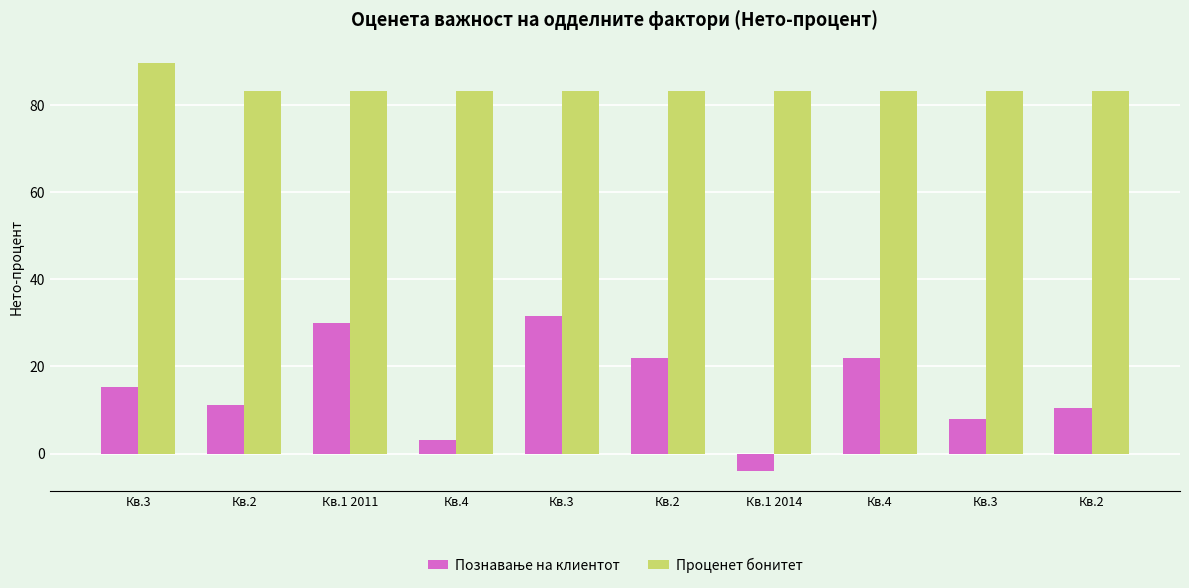

Read the Проценет бонитет value at Кв.3.

89.7